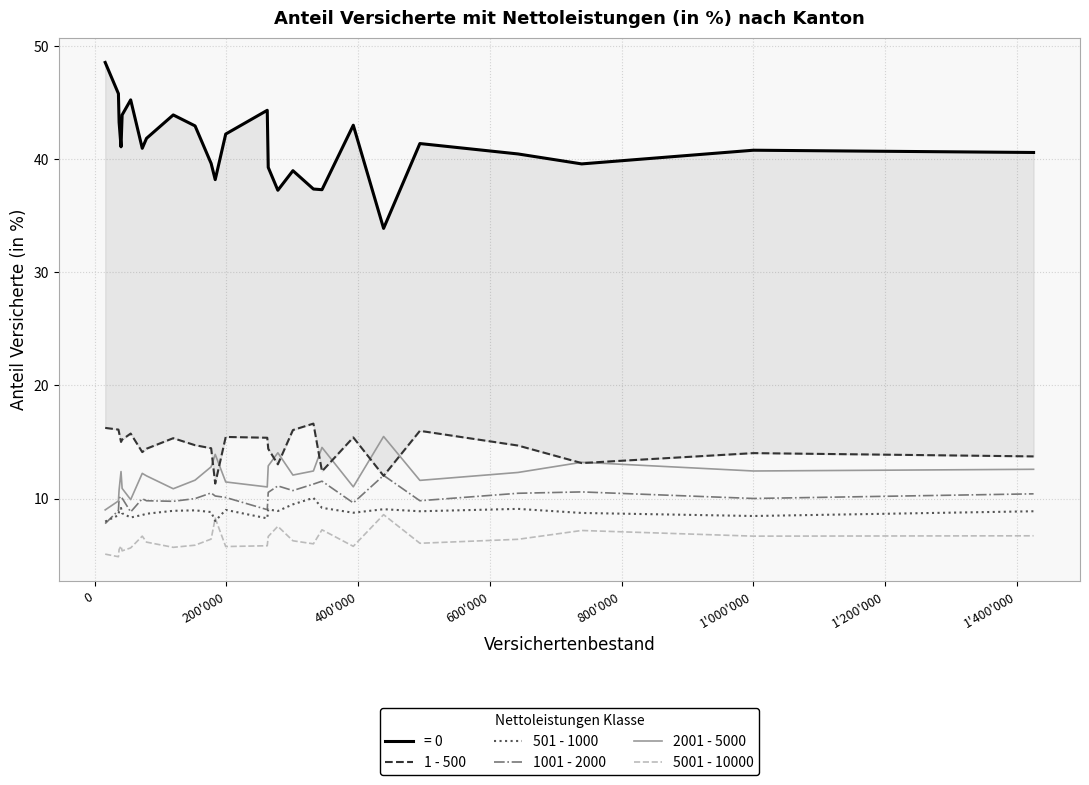

What is the minimum value for 1001 - 2000?

7.8